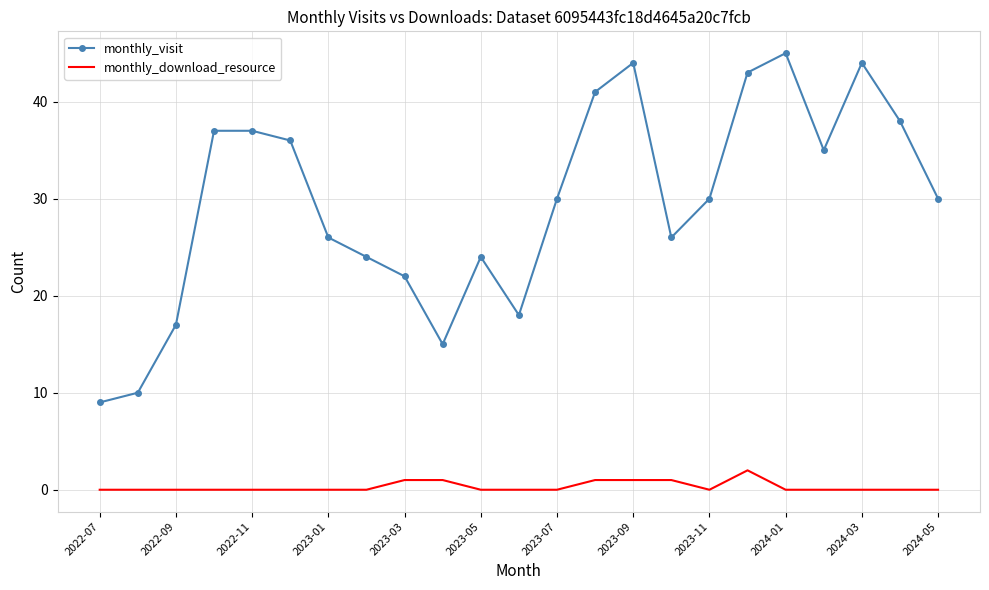

Rank the series by their average value, from highest to lowest.

monthly_visit, monthly_download_resource